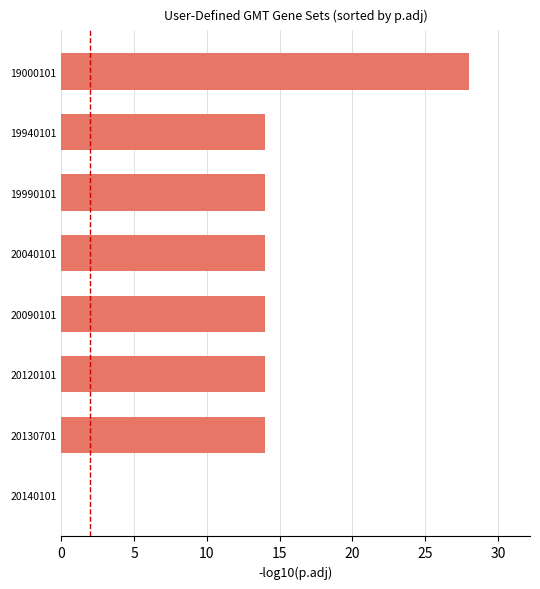

Reading right to left, transcribe all the data shown in this chart.

0	14	14	14	14	14	14	28